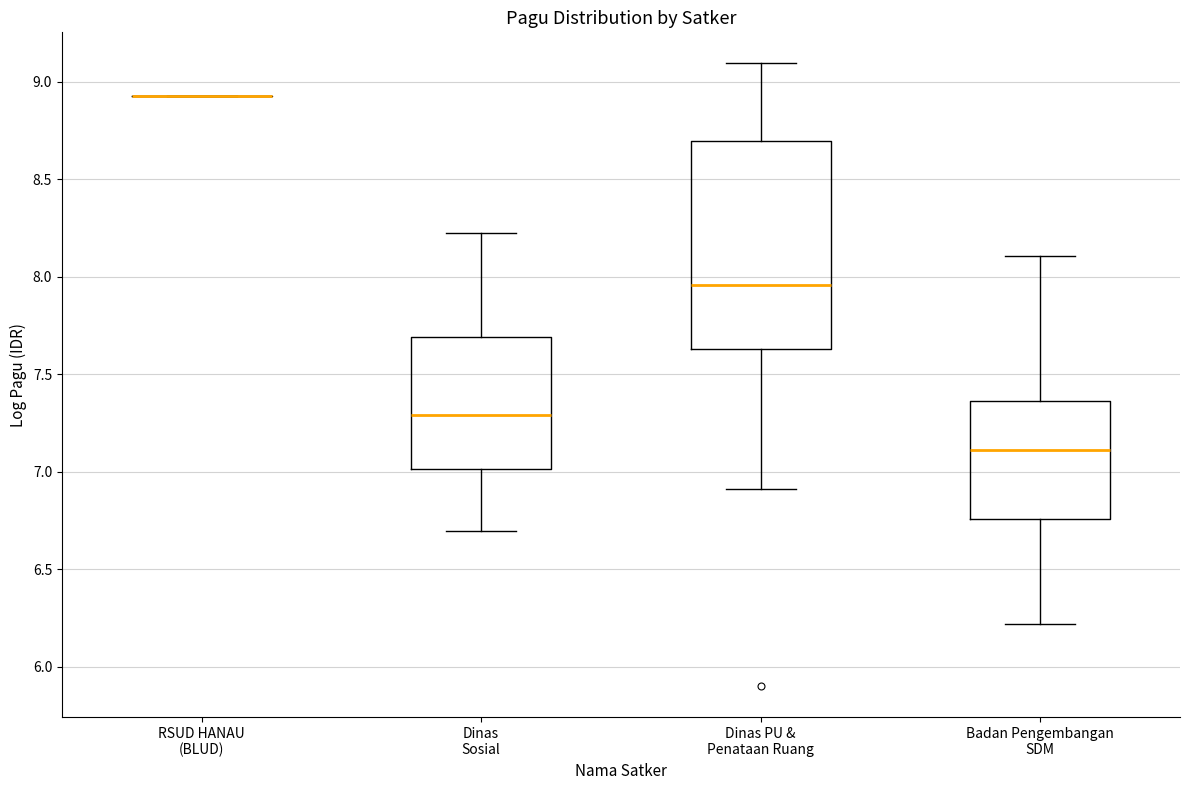

Reading left to right, transcribe this box plot: for each box, give where its median line is, the range the box spans, and where its two whiskers end, as read against the y-axis. The values are not printed on the chart, so give them approximately, as read against the axis.

RSUD HANAU (BLUD): box collapsed to a line at 8.95, whiskers 8.95 to 8.95
Dinas Sosial: median 7.30, box 7.00 to 7.70, whiskers 6.70 to 8.25
Dinas PU & Penataan Ruang: median 7.95, box 7.65 to 8.70, whiskers 6.90 to 9.10
Badan Pengembangan SDM: median 7.10, box 6.75 to 7.35, whiskers 6.20 to 8.10